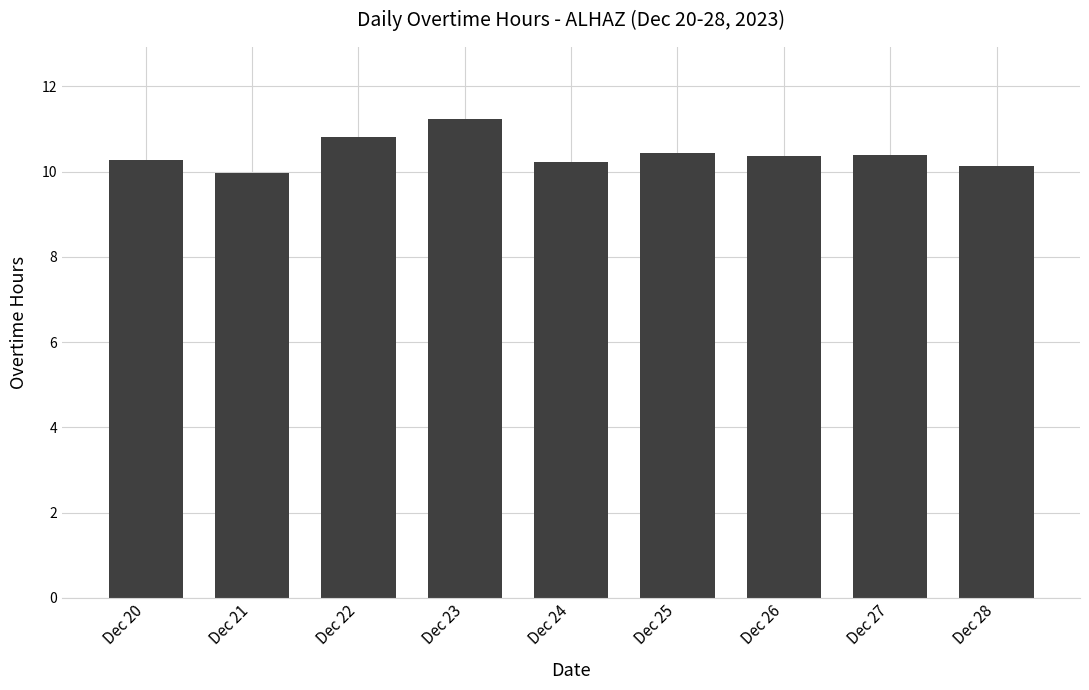

How many data points are less than 10?

1